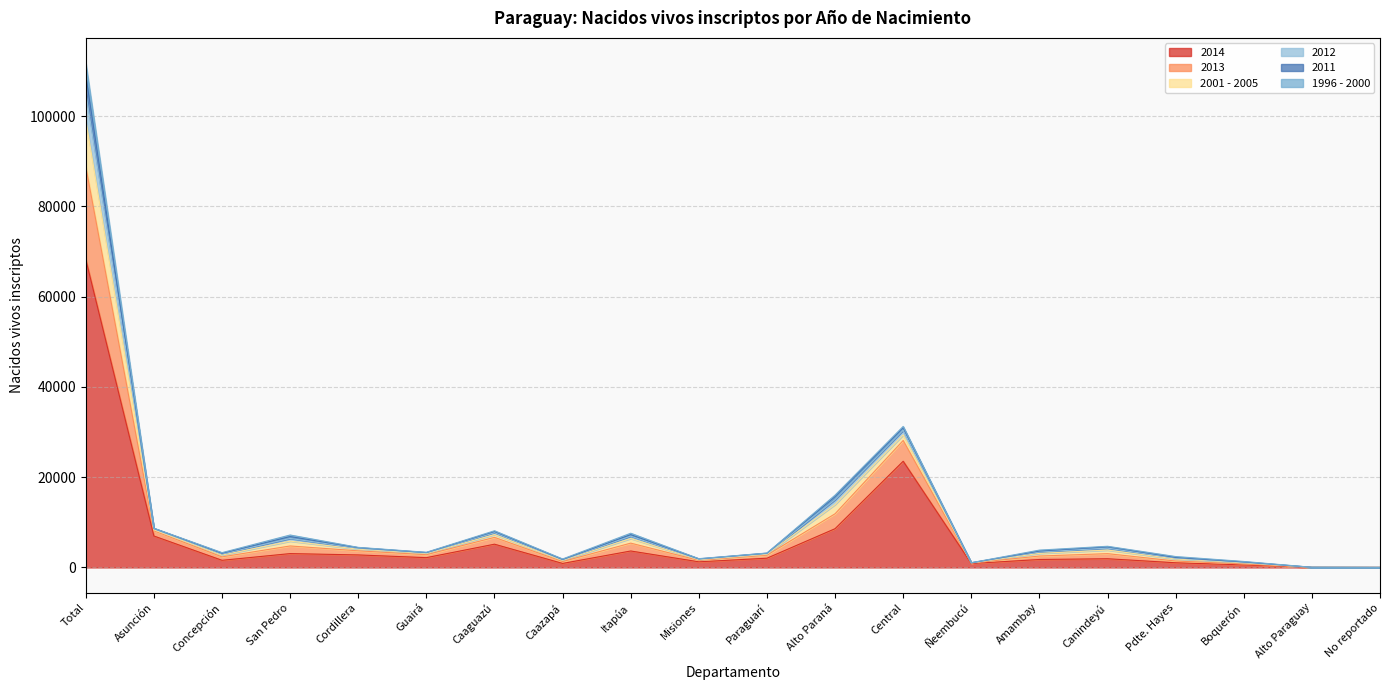

True or false: 2014 and 2011 intersect in this chart.

False